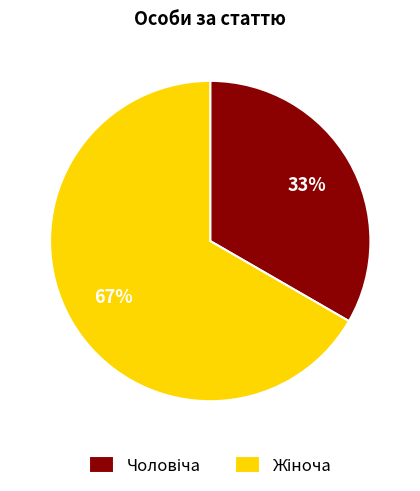

Between Чоловіча and Жіноча, which is larger?

Жіноча